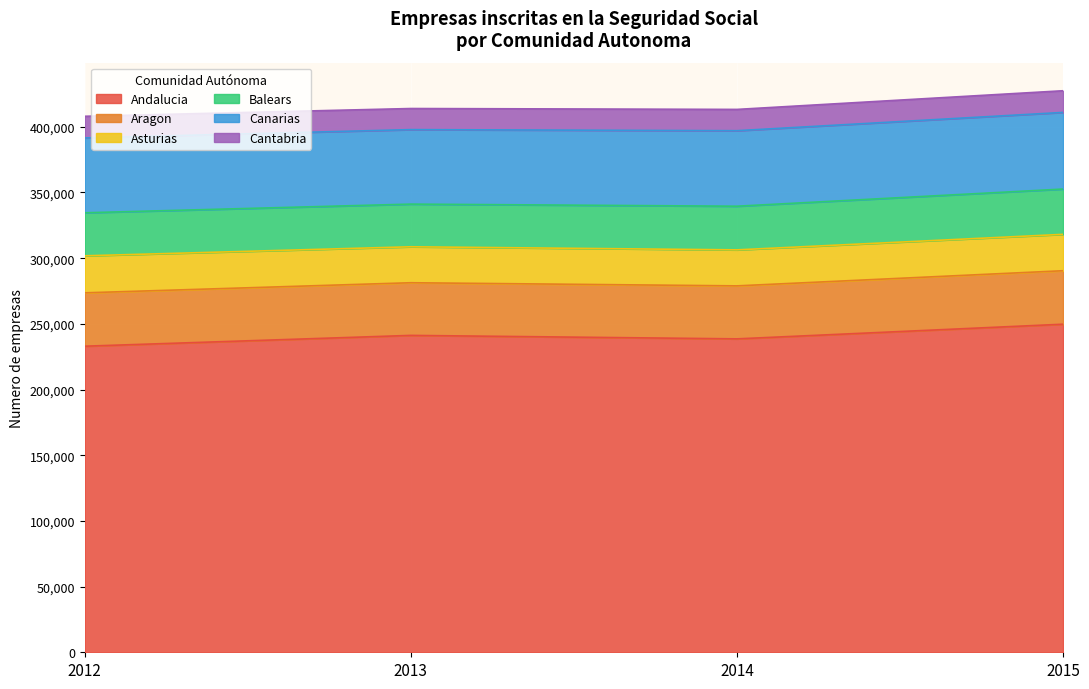

What is the value of the Andalucia point at the 3rd from the left?

238565